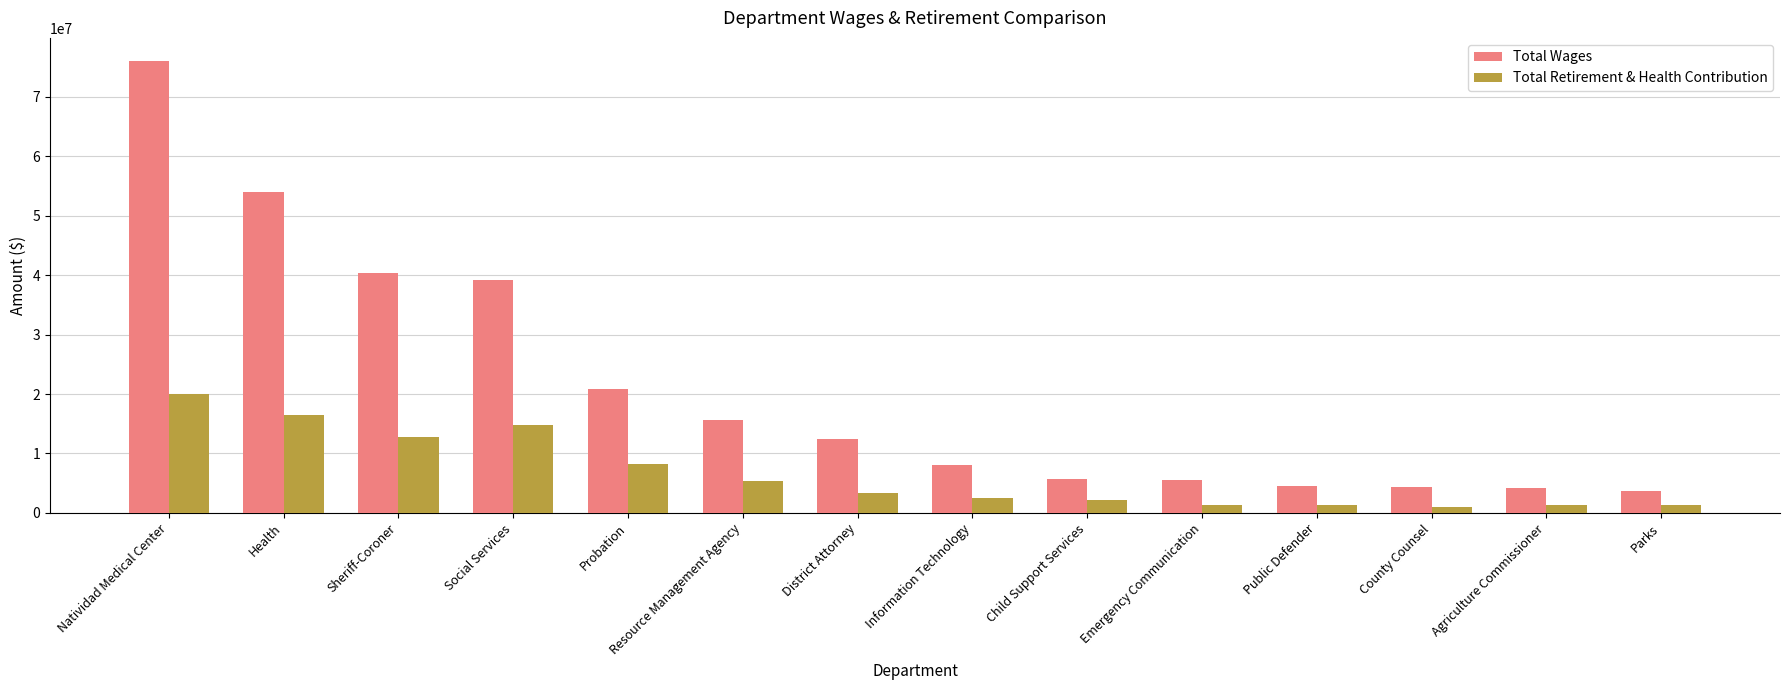

What is the label of the 13th bar from the left?

Agriculture Commissioner